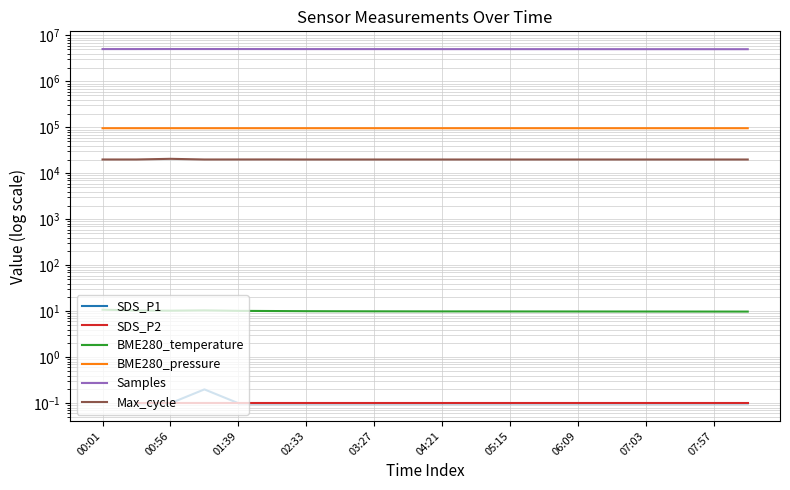

What is the label of the 10th point from the left?

07:57